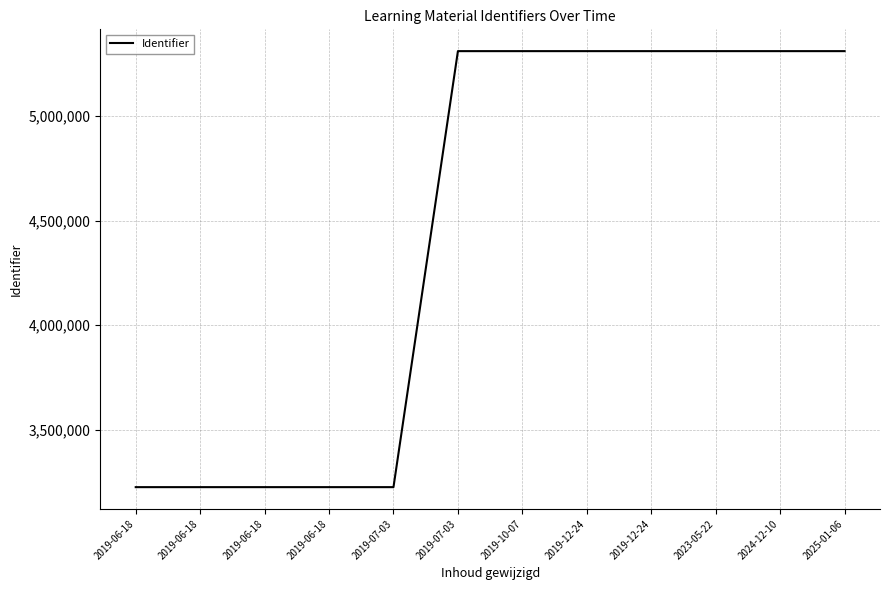

Is it true that the value at 2024-12-10 is 3034502?

False